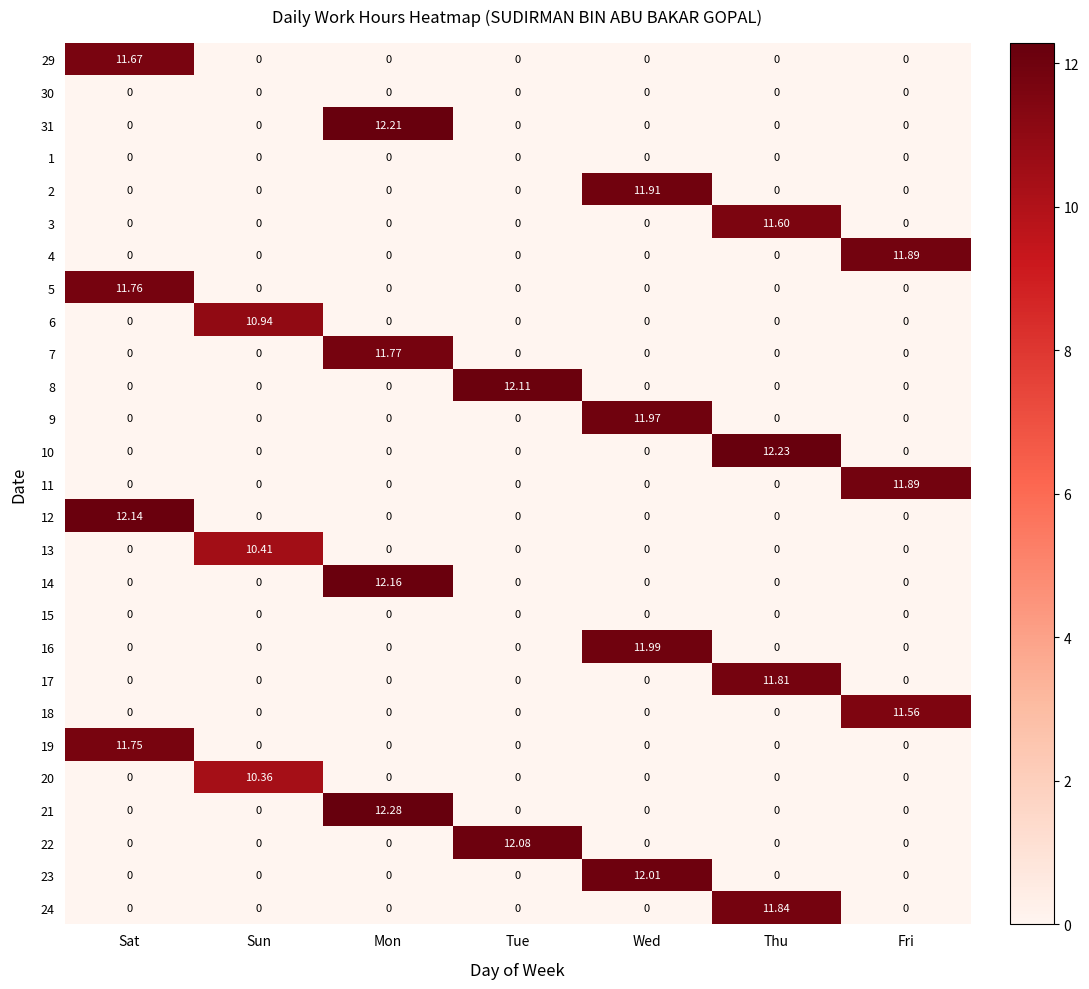

Which category has the highest value in the 3 series?

Thu